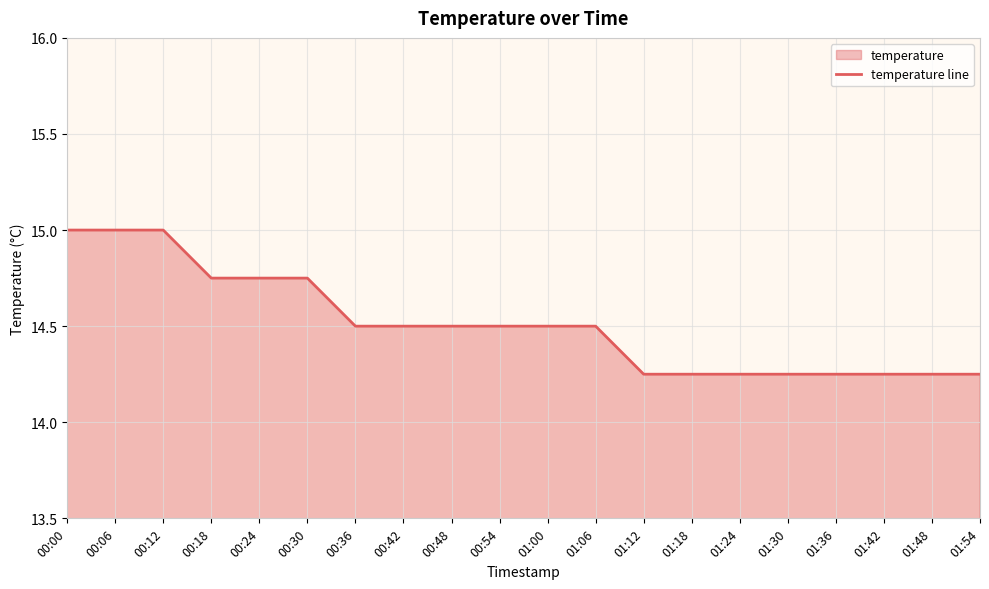

What is the difference between the maximum and minimum values?

0.8